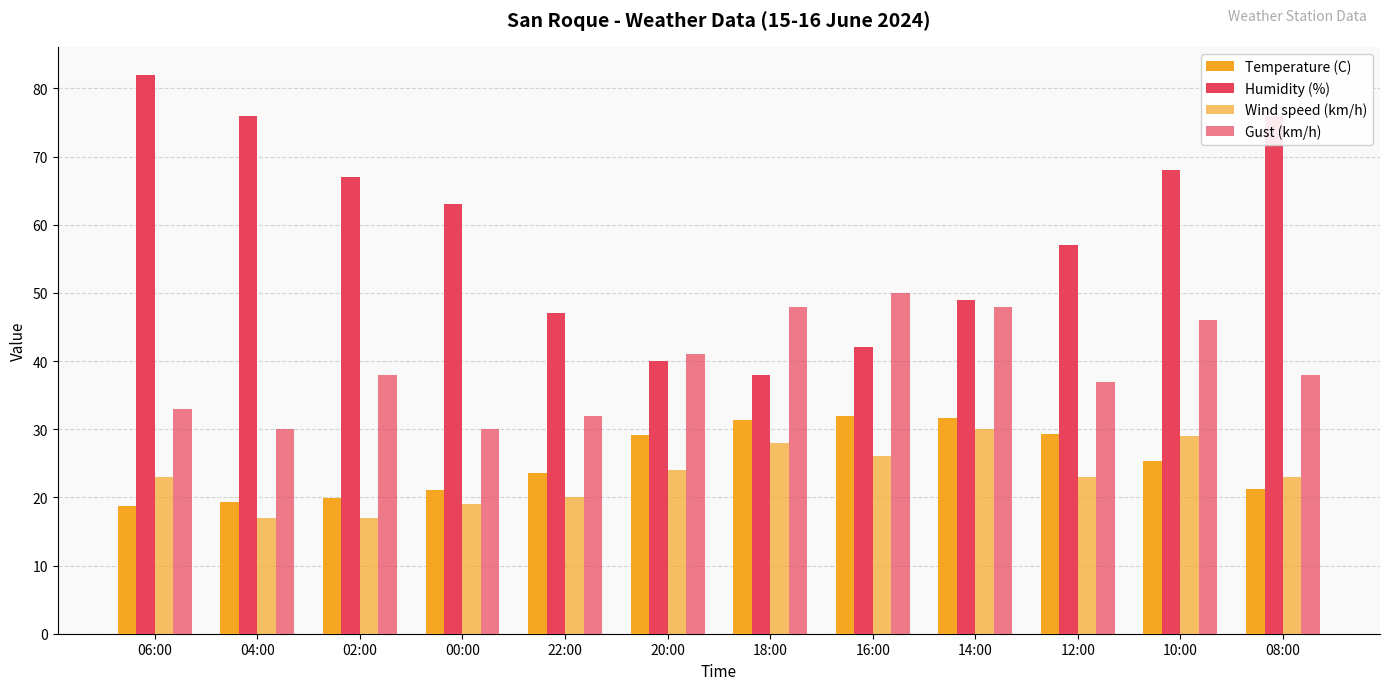

How many values in the Temperature (C) series are below 25?

6